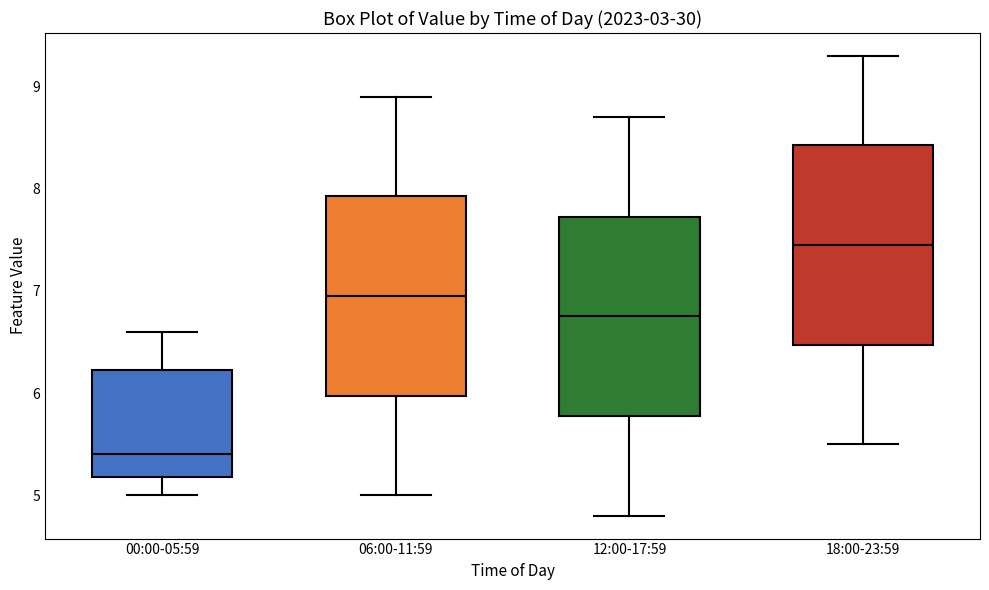

Reading left to right, read every box against the y-axis: the position of its median line, the range the box covers, and the ends of its whiskers. The values are not printed on the chart, so give them approximately, as read against the axis.

00:00-05:59: median 5.4, box 5.2 to 6.2, whiskers 5.0 to 6.6
06:00-11:59: median 7.0, box 6.0 to 7.9, whiskers 5.0 to 8.9
12:00-17:59: median 6.8, box 5.8 to 7.7, whiskers 4.8 to 8.7
18:00-23:59: median 7.5, box 6.5 to 8.4, whiskers 5.5 to 9.3